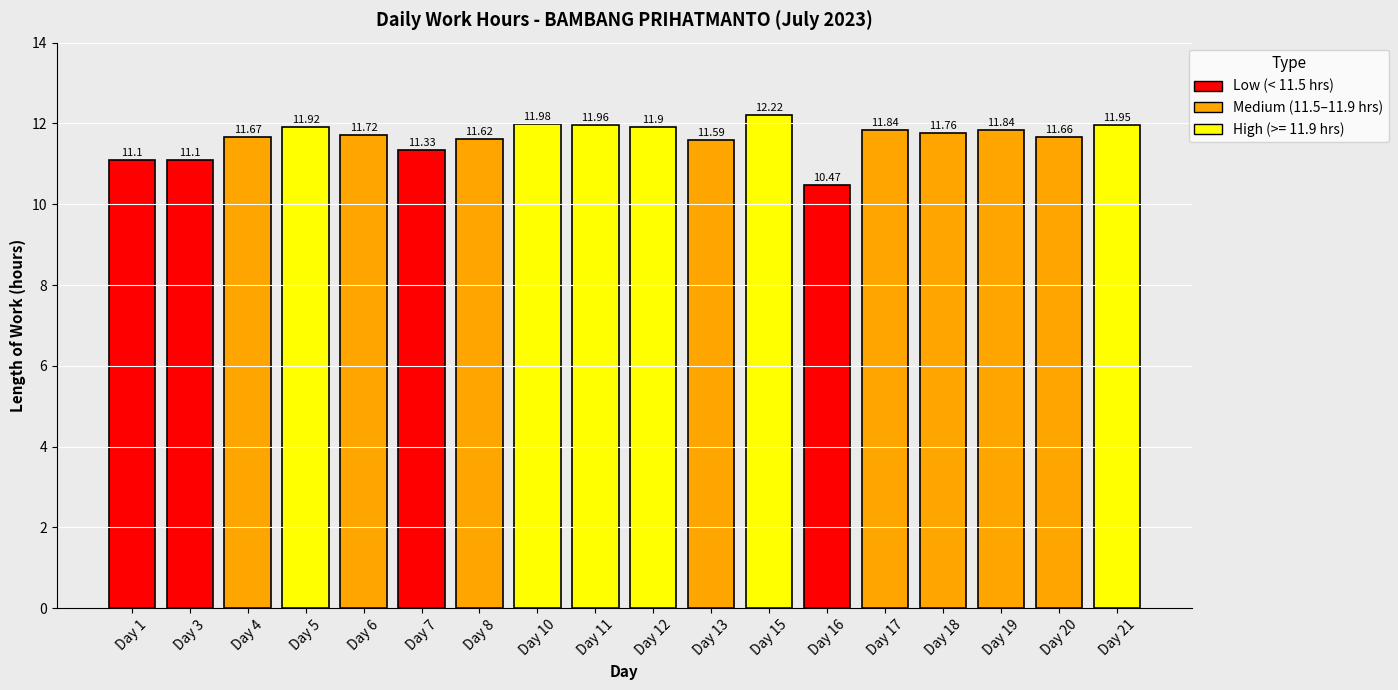

Which label corresponds to the smallest value in the chart?

Day 16